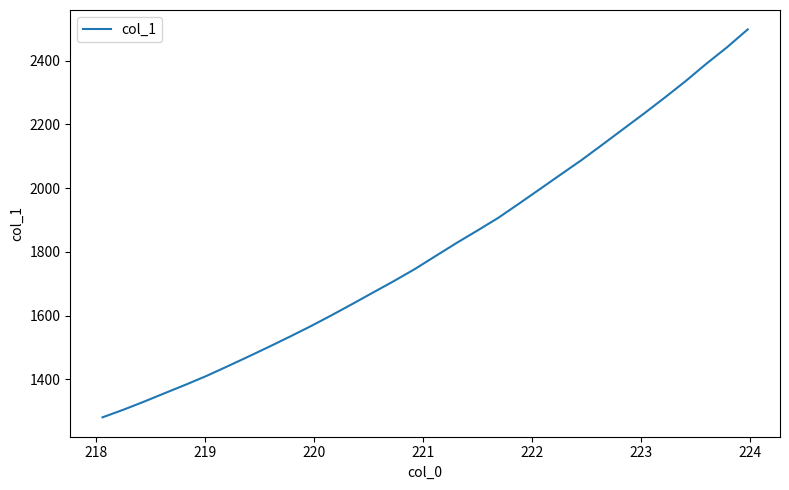

What is the smallest value displayed?

1280.9